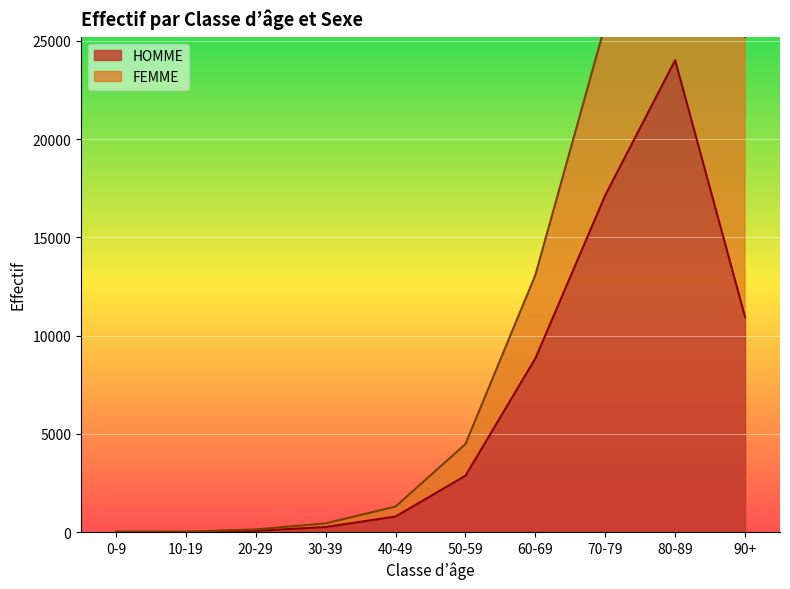

What is the greatest value displayed?

24013